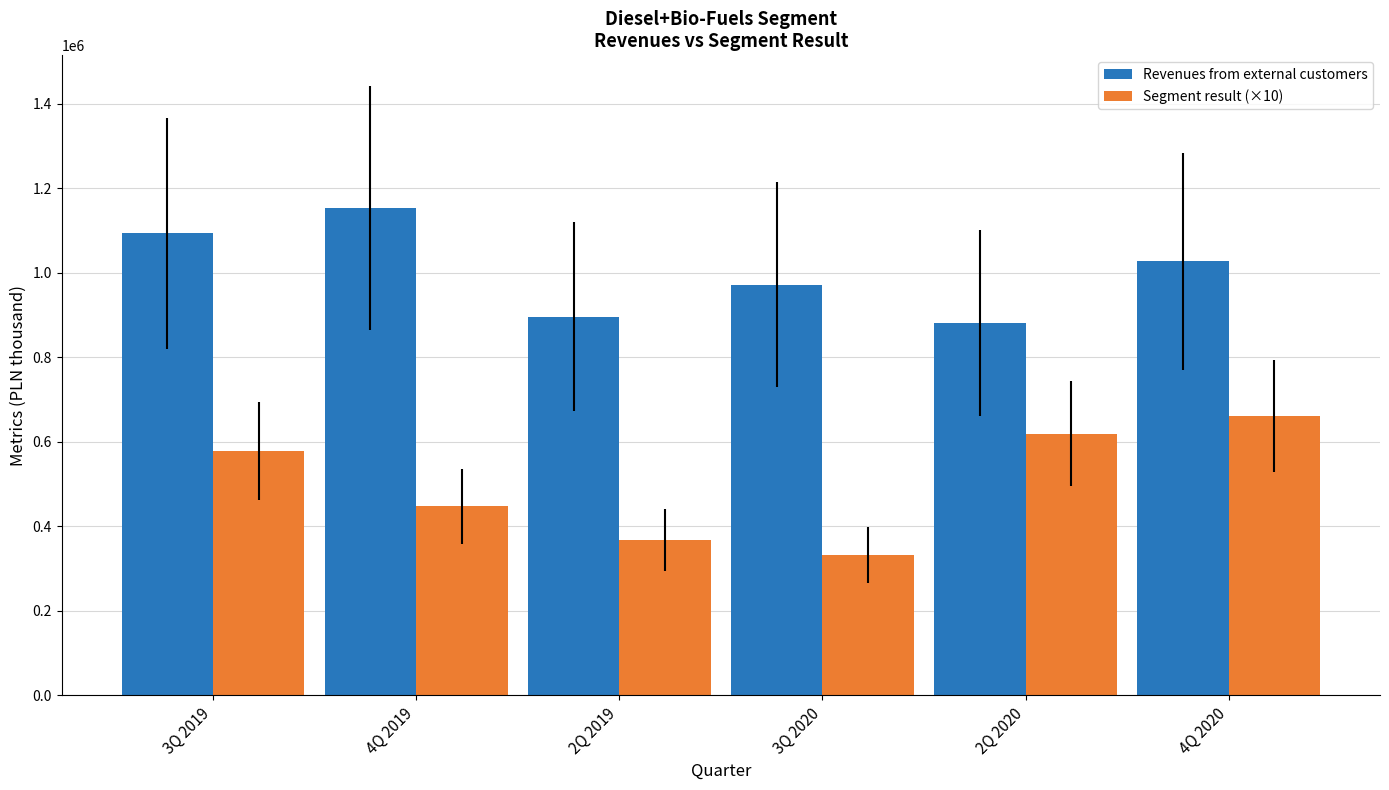

What is the difference between the maximum and minimum values in the Revenues from external customers series?

272864